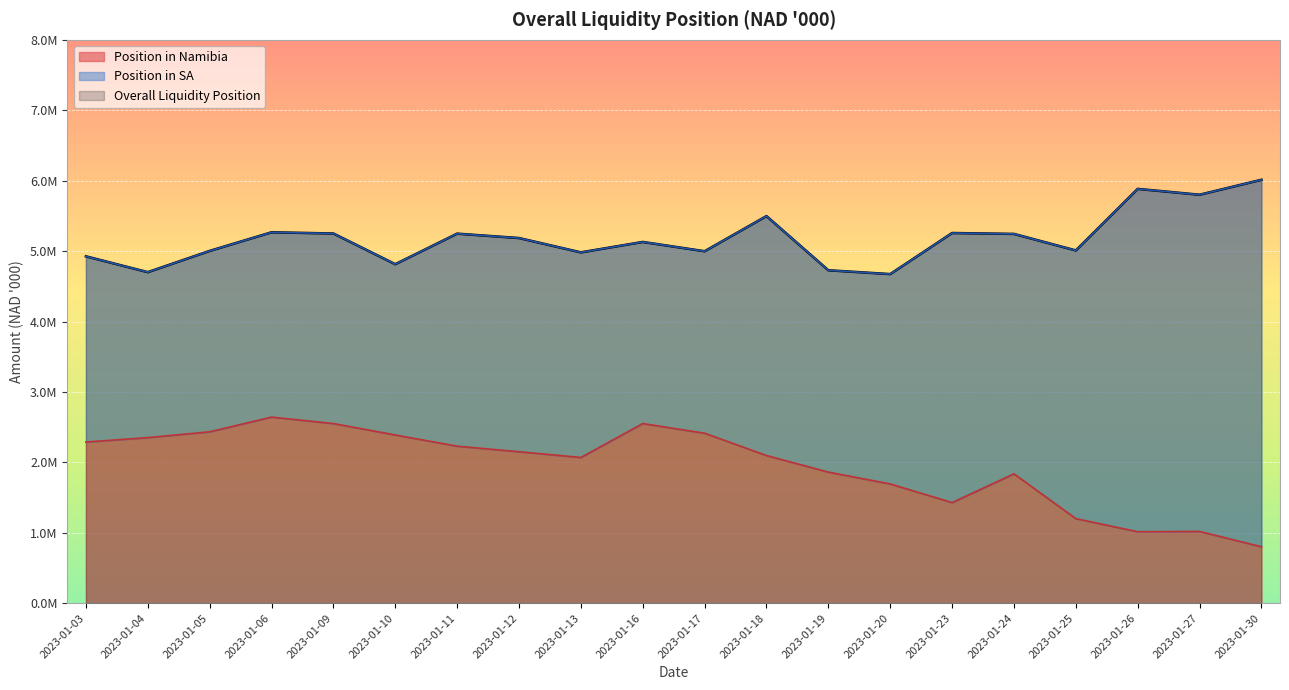

True or false: Position in Namibia and Overall Liquidity Position cross at least once.

False